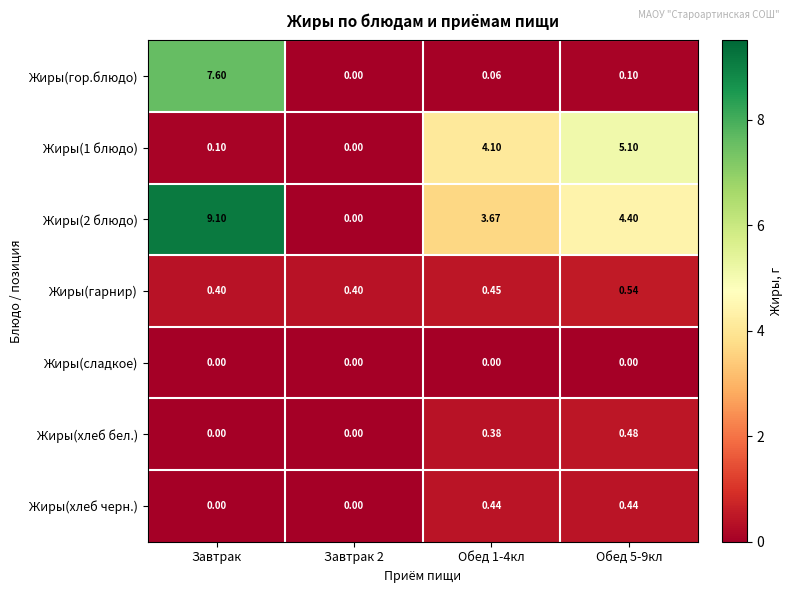

How many series are shown in this chart?

7